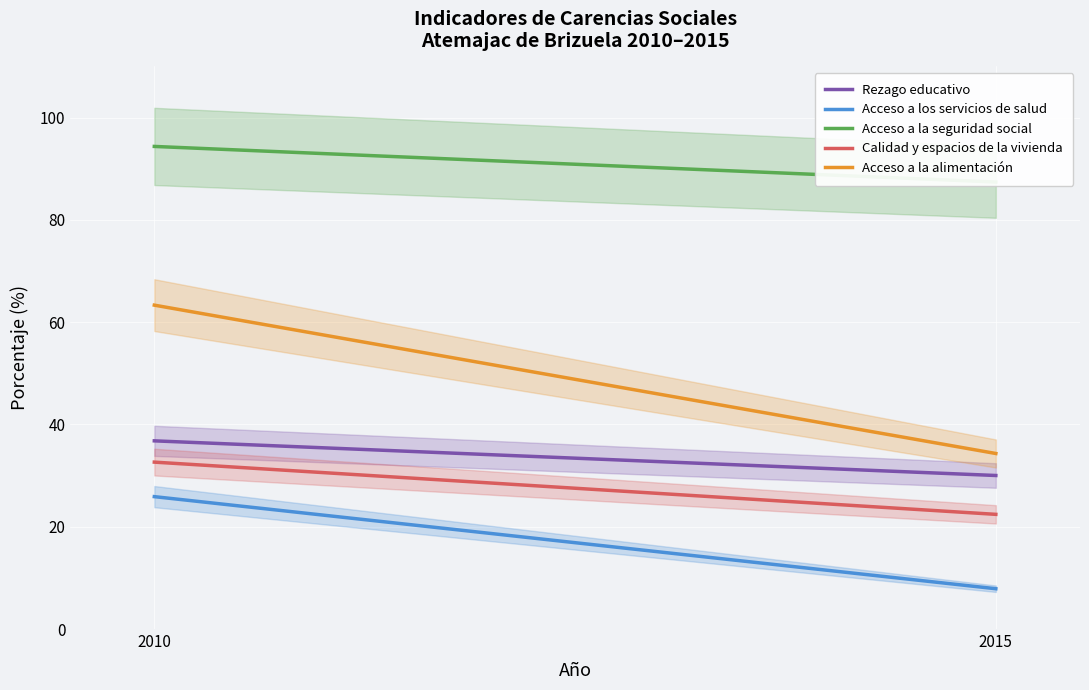

The Acceso a la alimentación series shows 34.3 at 2015. True or false?

True